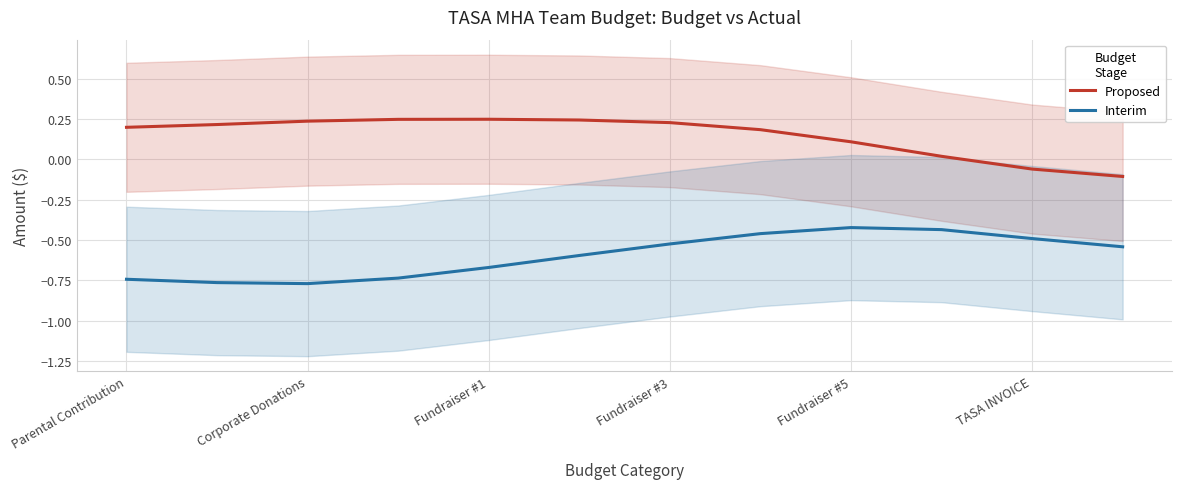

How many interior local peaks does the Interim series have?

1